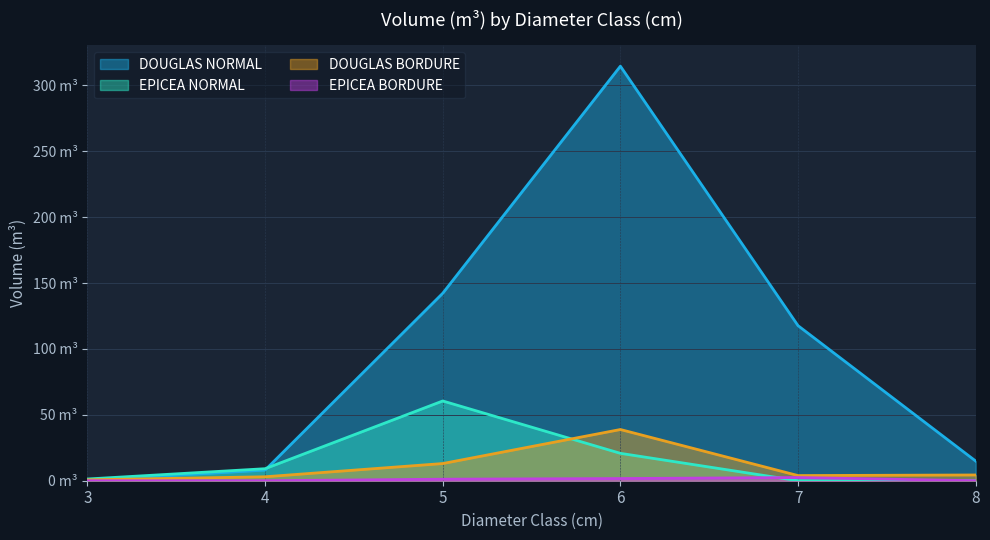

Which series changed the most between 6 and 8?

DOUGLAS NORMAL